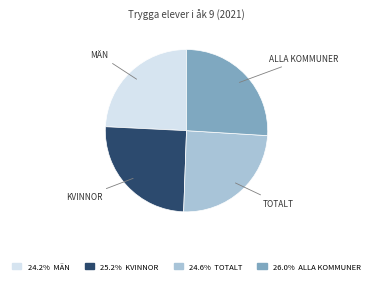

Does any single category account for the majority?

No